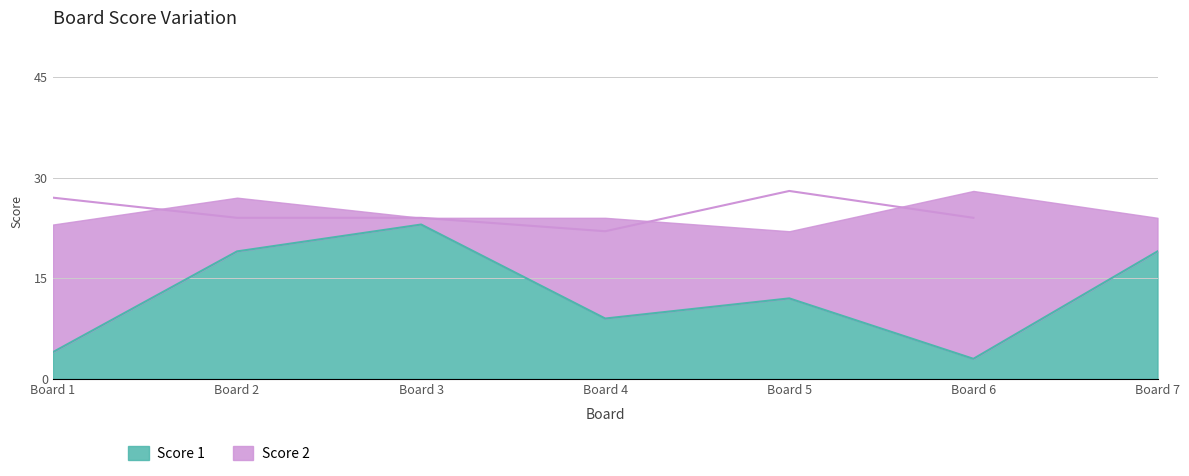

What is the lowest value of the Score 1 series?

3